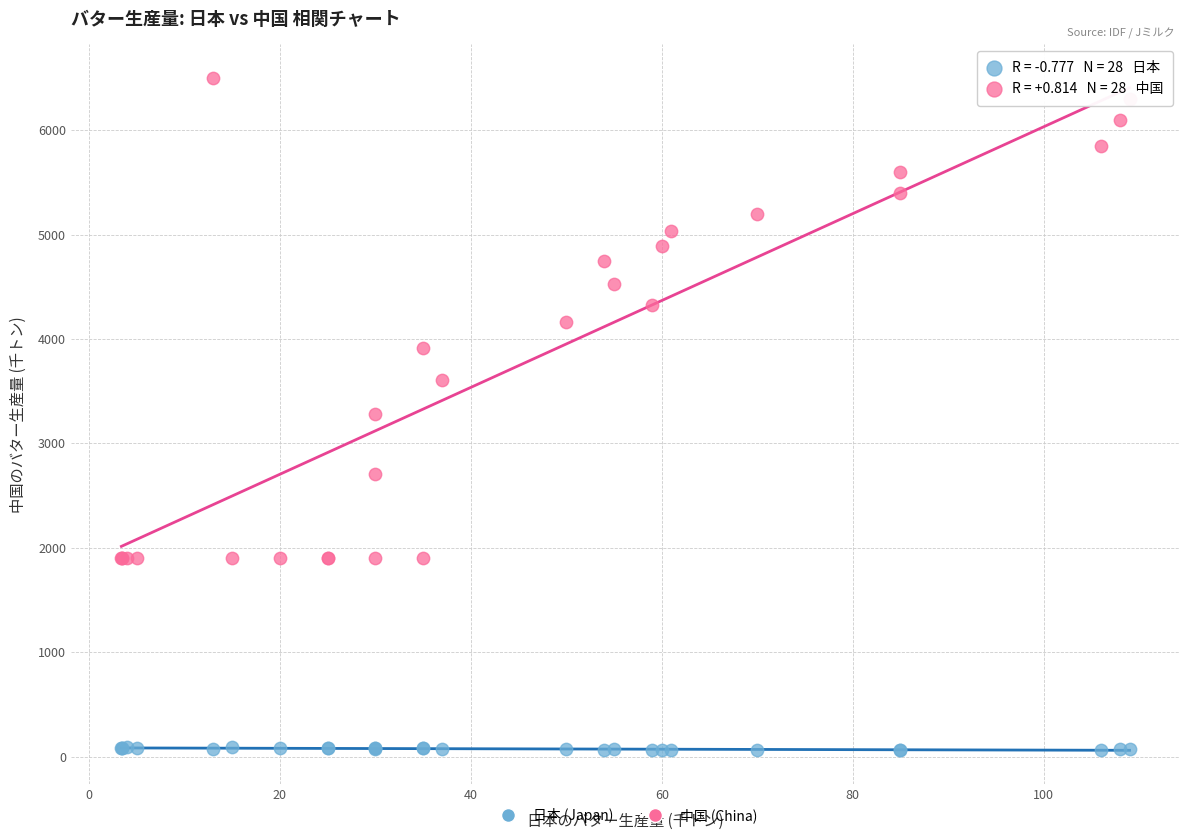

Which series reaches the minimum Y coordinate?

日本 (Japan)